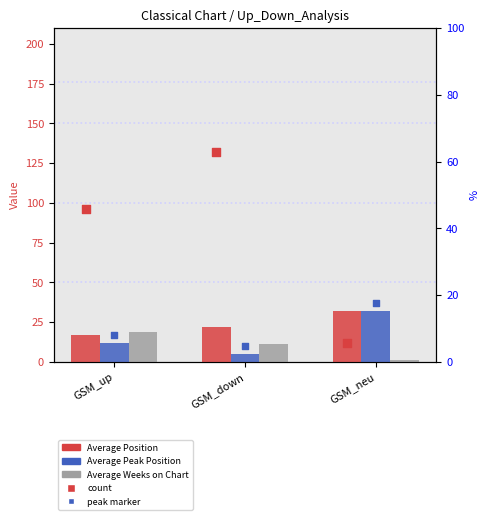

At which category is the sum across all series the highest?

GSM_neu